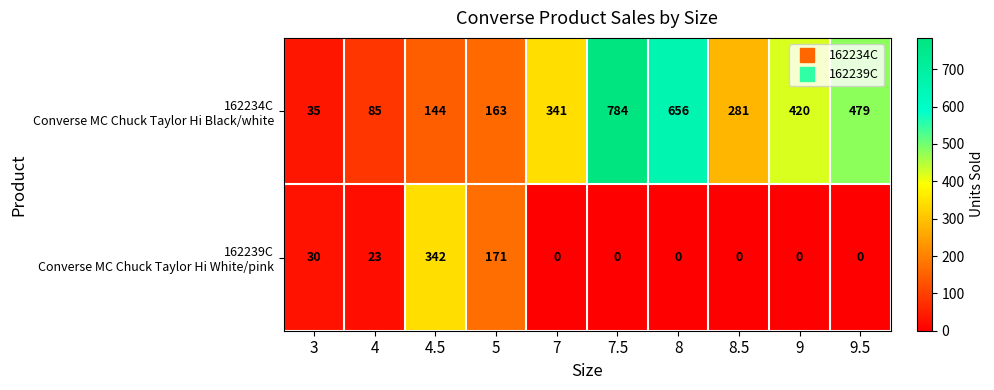

At which category is the sum across all series the highest?

7.5